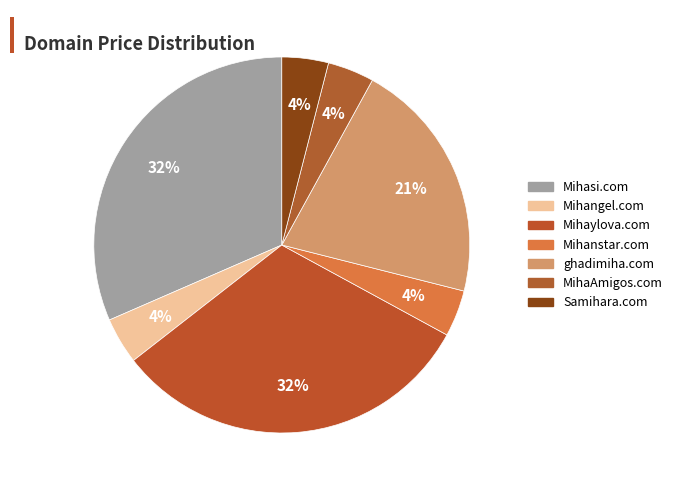

Is Mihanstar.com the majority of the pie?

No